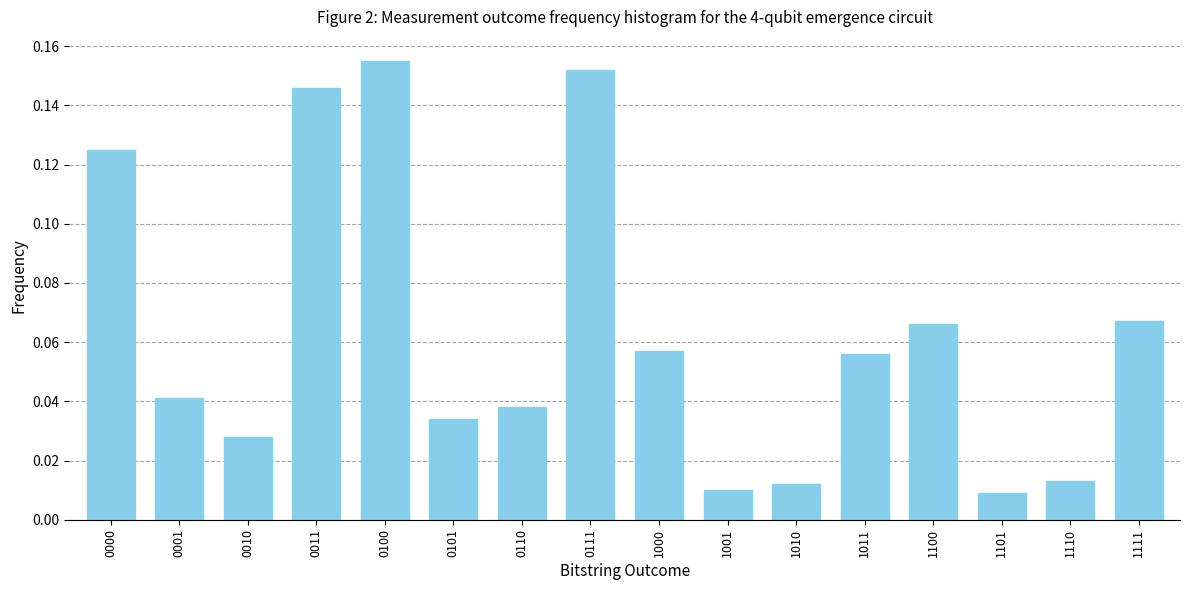

What is the sum of all values?

1.0